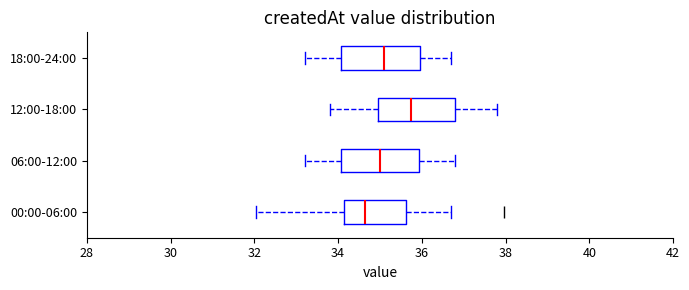

Which box's median line is the furthest to the left?

00:00-06:00